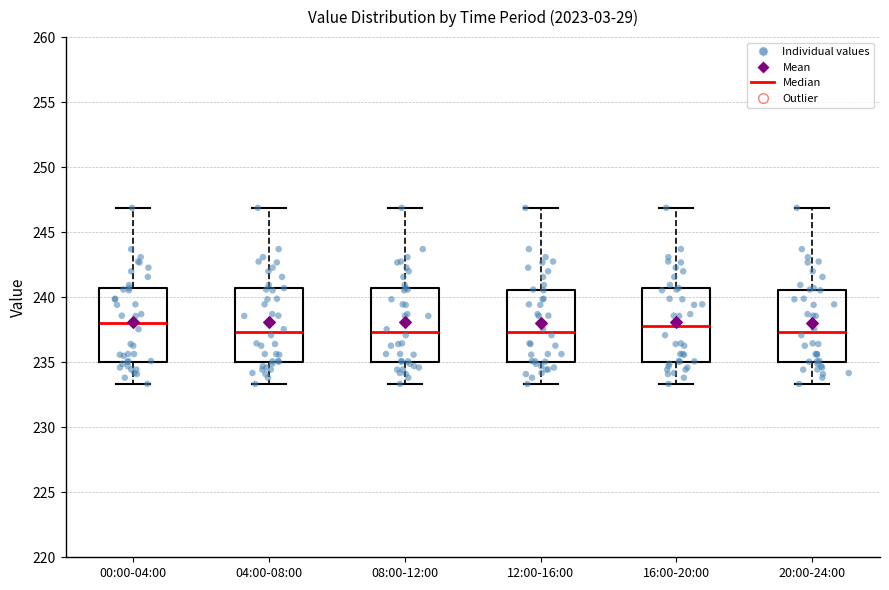

Reading left to right, read every box against the y-axis: the position of its median line, the range the box covers, and the ends of its whiskers. The values are not printed on the chart, so give them approximately, as read against the axis.

00:00-04:00: median 238.0, box 235.0 to 240.5, whiskers 233.5 to 247.0
04:00-08:00: median 237.5, box 235.0 to 240.5, whiskers 233.5 to 247.0
08:00-12:00: median 237.5, box 235.0 to 240.5, whiskers 233.5 to 247.0
12:00-16:00: median 237.5, box 235.0 to 240.5, whiskers 233.5 to 247.0
16:00-20:00: median 238.0, box 235.0 to 240.5, whiskers 233.5 to 247.0
20:00-24:00: median 237.5, box 235.0 to 240.5, whiskers 233.5 to 247.0